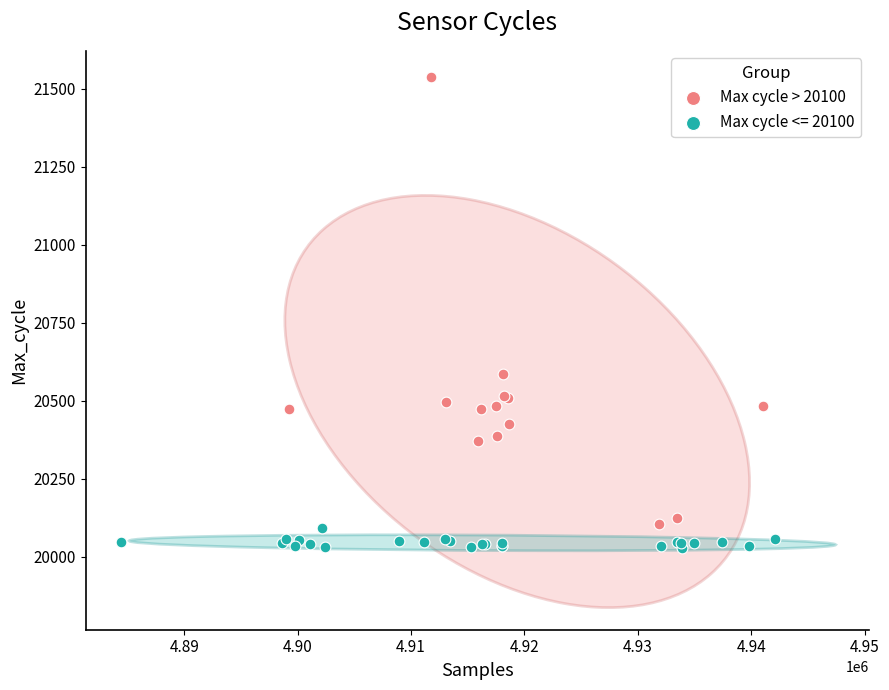

Which series reaches the minimum Y coordinate?

Max cycle <= 20100